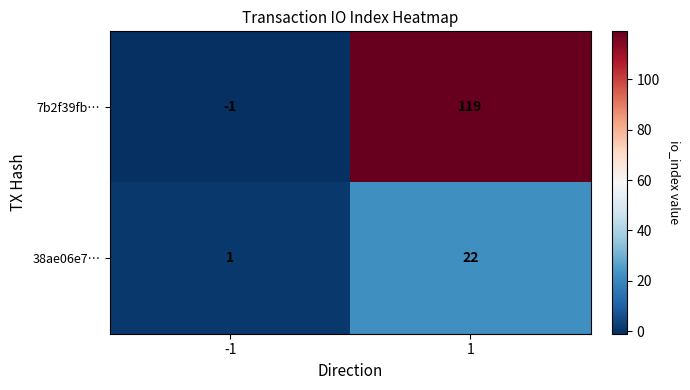

At which category does the chart reach its minimum across all series?

-1